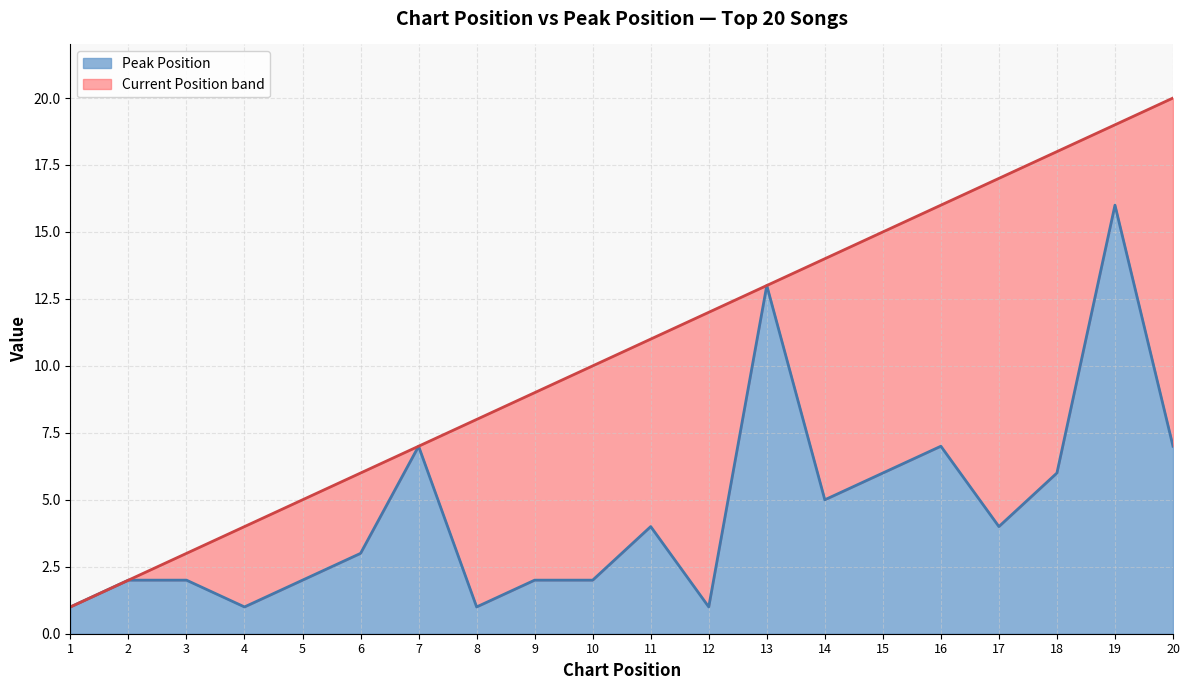

Reading left to right, list all the values displayed in this chart.

1	2	2	1	2	3	7	1	2	2	4	1	13	5	6	7	4	6	16	7